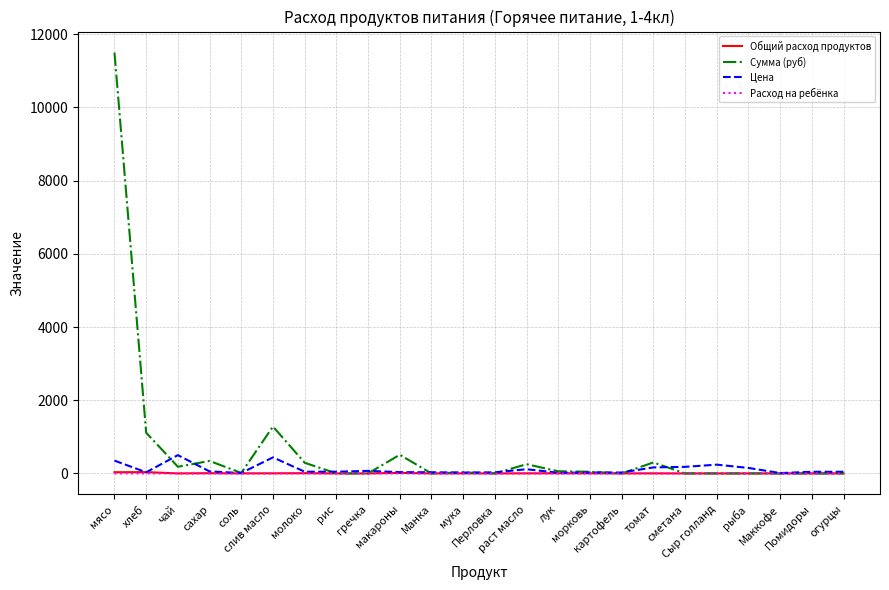

What is the average value of the Общий расход продуктов series?

4.6